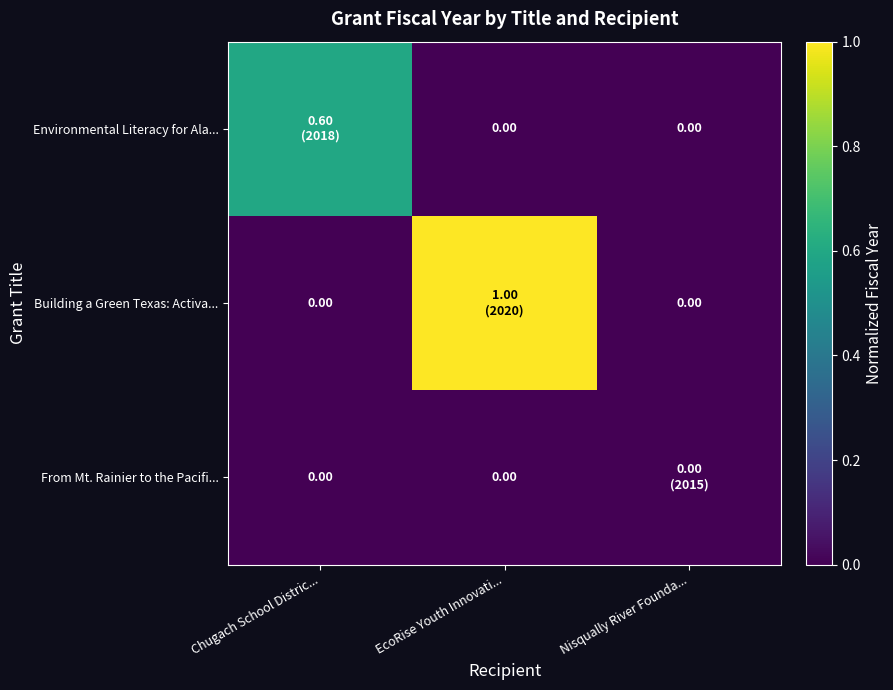

What is the spread (max minus min) of values at Chugach School Distric...?

0.6